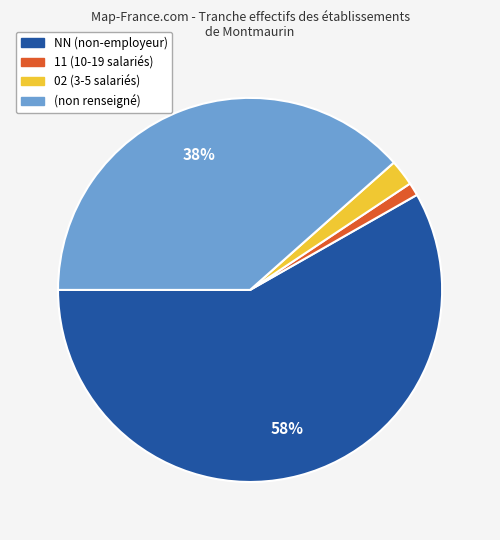

Does any single category account for the majority?

Yes